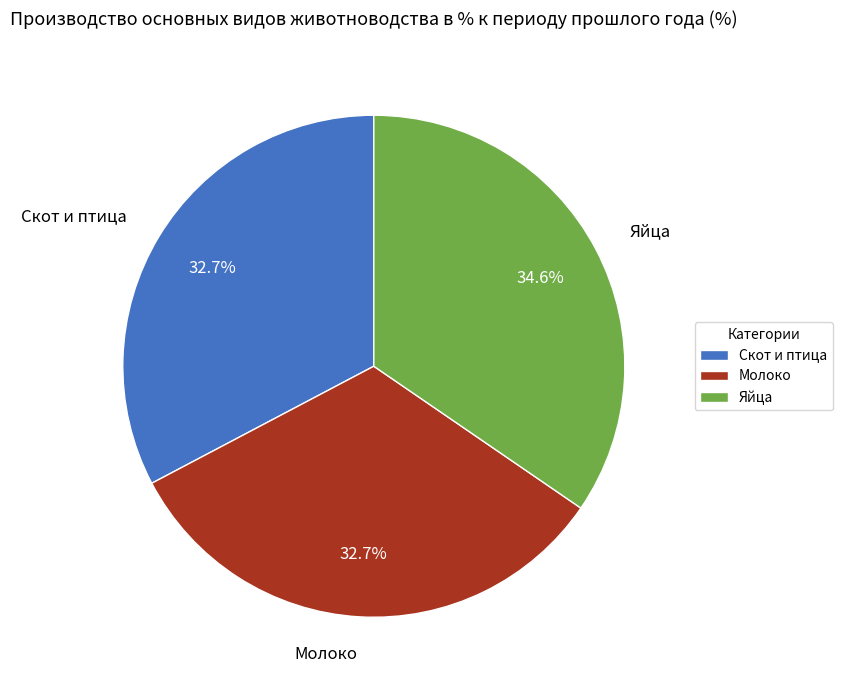

Count the number of slices in the pie.

3